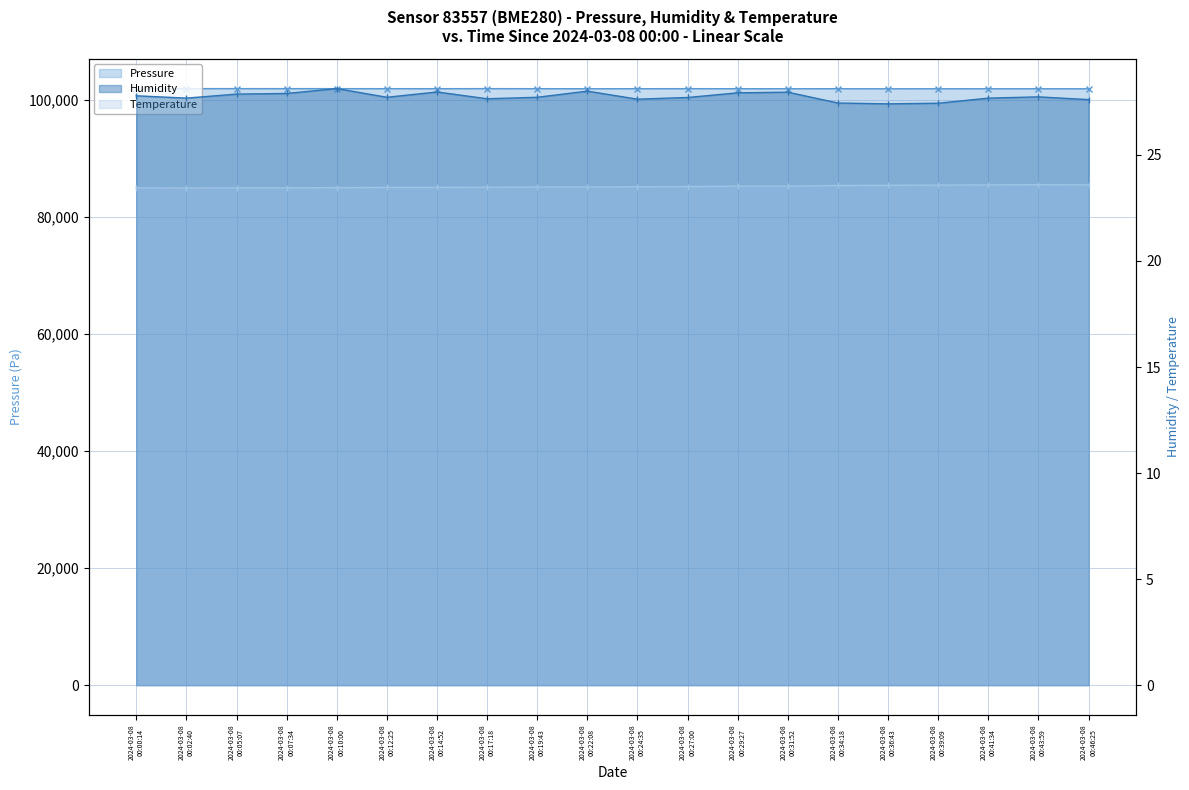

What is the difference between the Temperature values at 2024-03-08 00:24:35 and 2024-03-08 00:39:09?

0.1